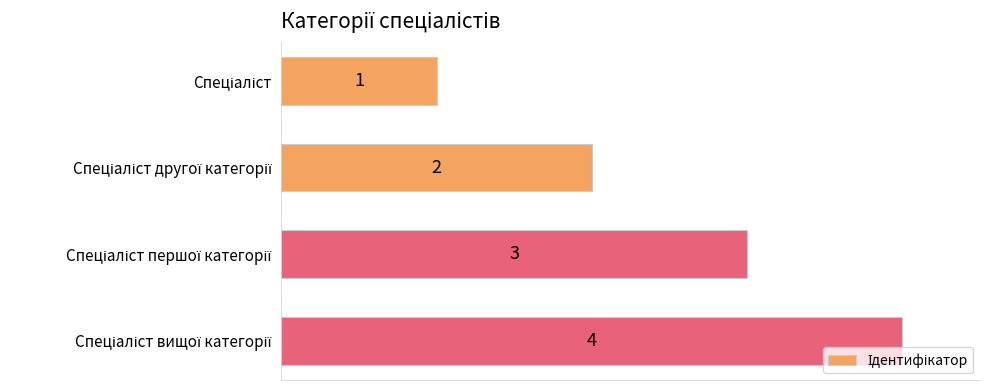

What is the difference between the maximum and minimum values?

3